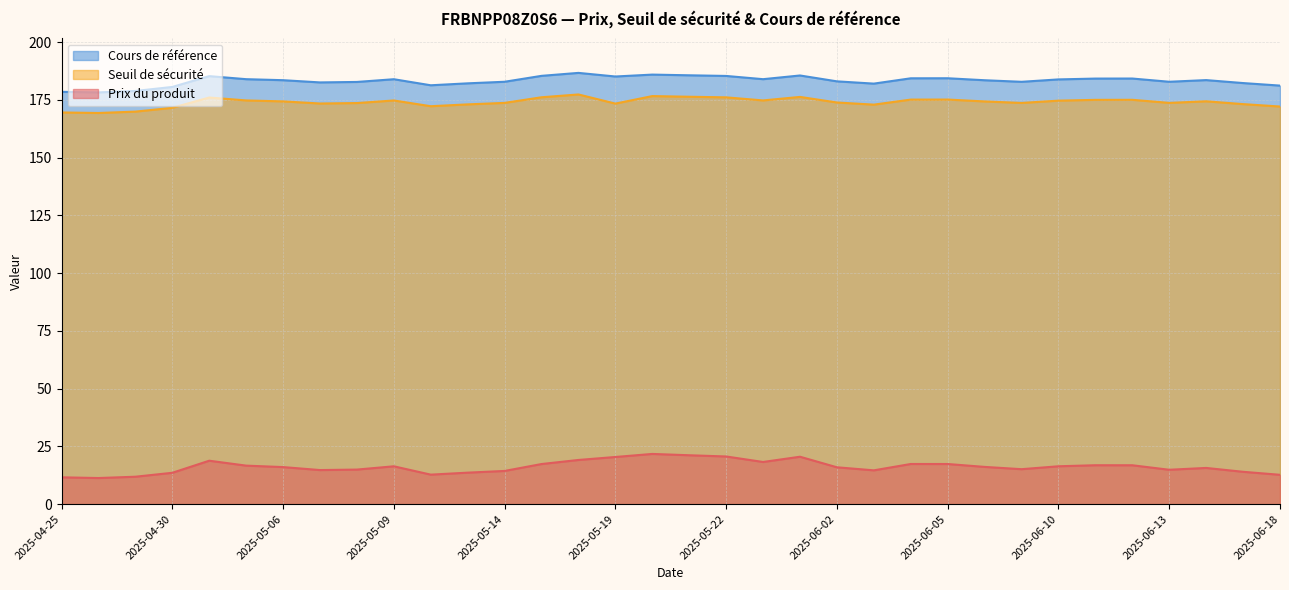

What is the minimum value shown in the chart?

11.3